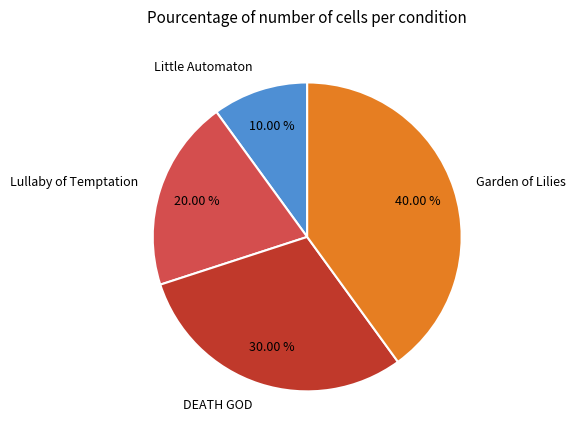

To the nearest percent, what is the difference between the DEATH GOD and Little Automaton slice percentages?

20%